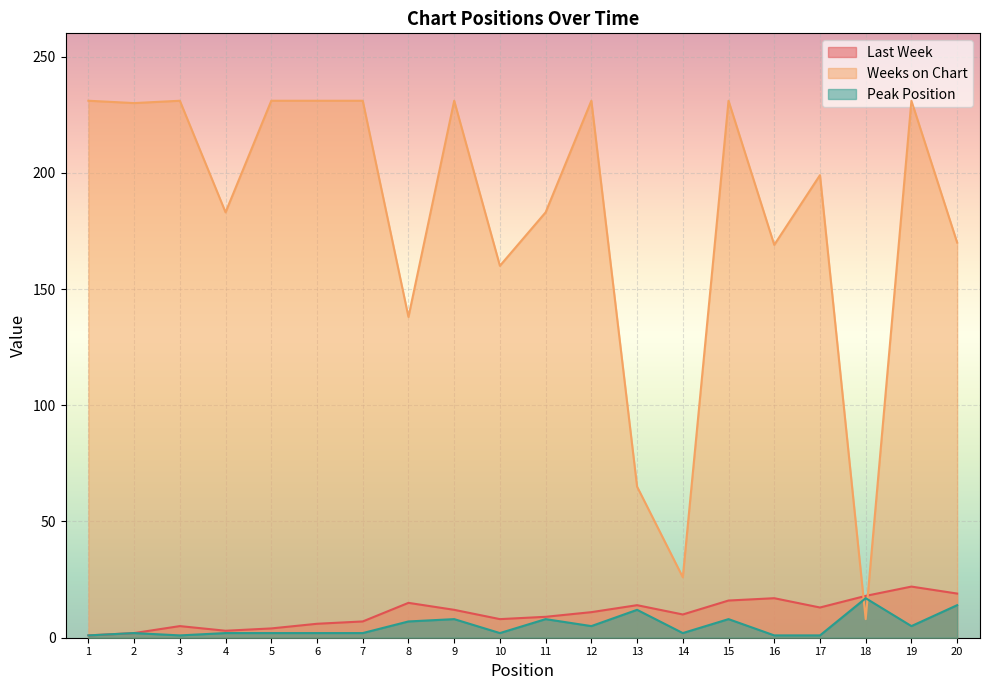

What is the sum of all Peak Position values?

102